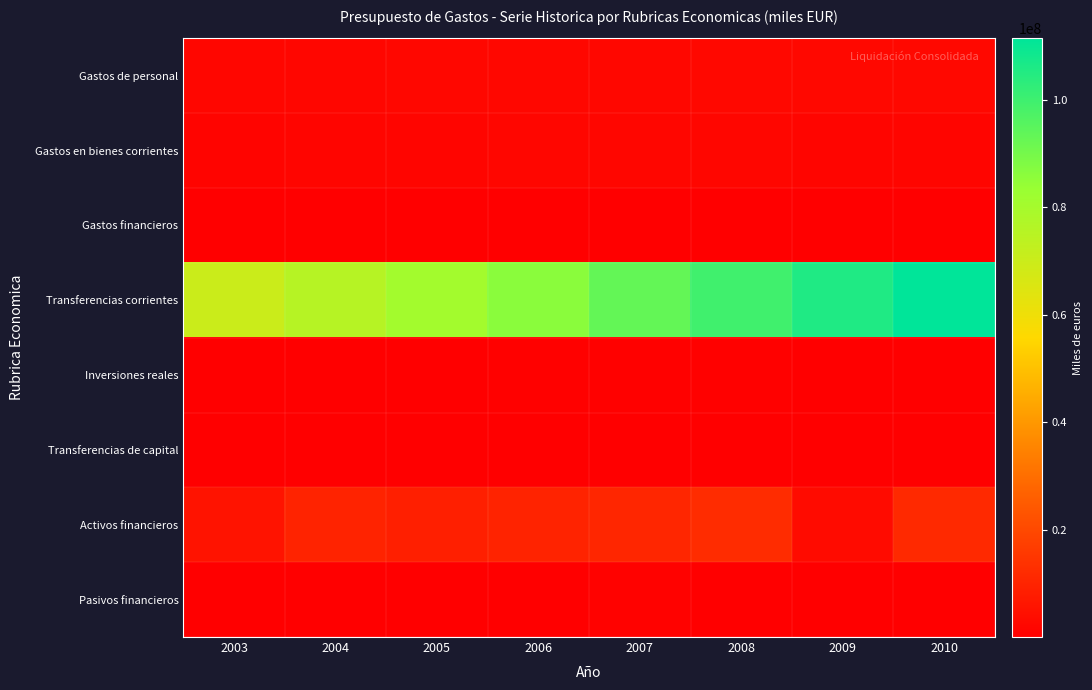

Count the number of categories in the chart.

8